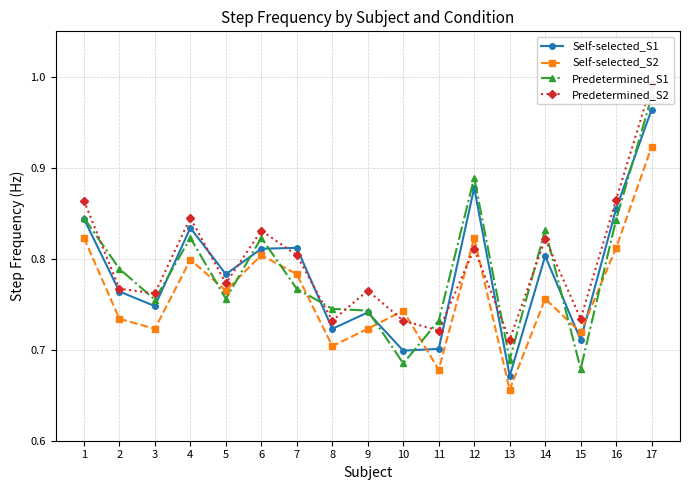

What is the minimum value for Self-selected_S1?

0.7